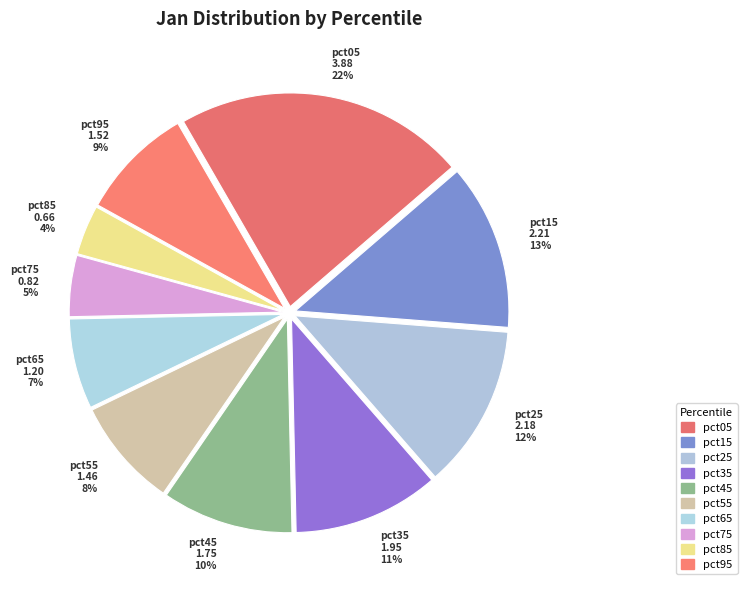

Combined, do pct05 and pct35 account for over 50%?

No